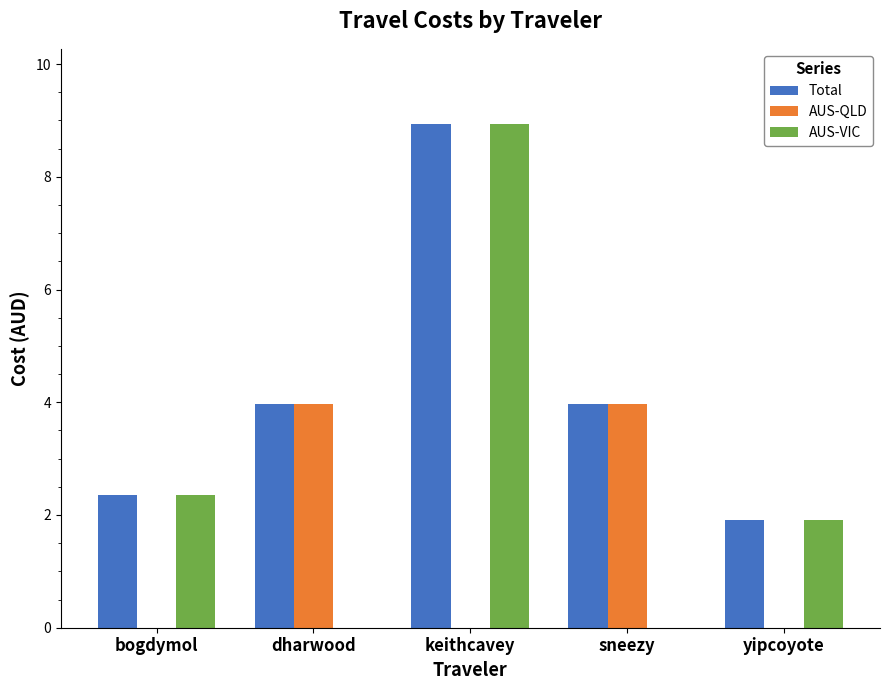

Which series has the widest spread of values?

AUS-VIC